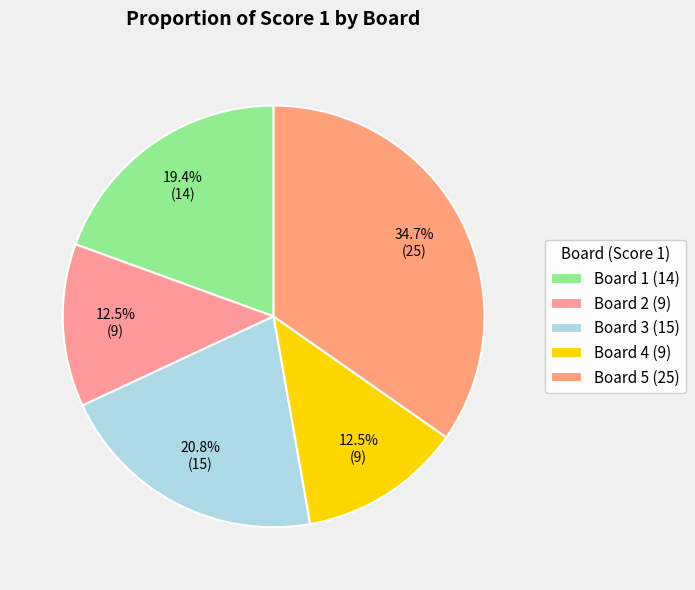

Is Board 4 the majority of the pie?

No